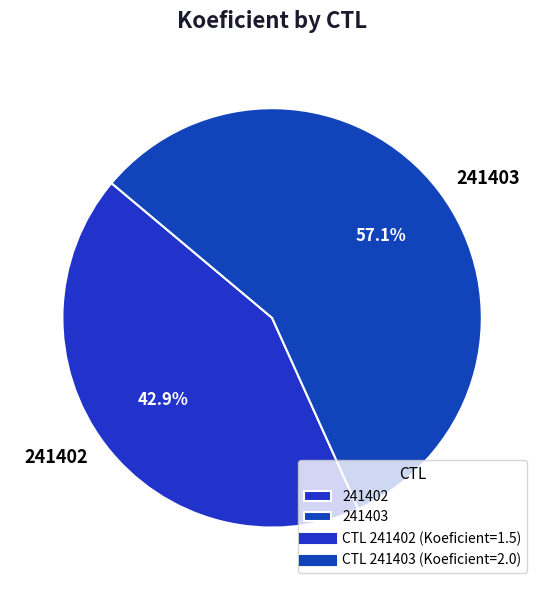

To the nearest percent, what portion does 241403 represent?

57%